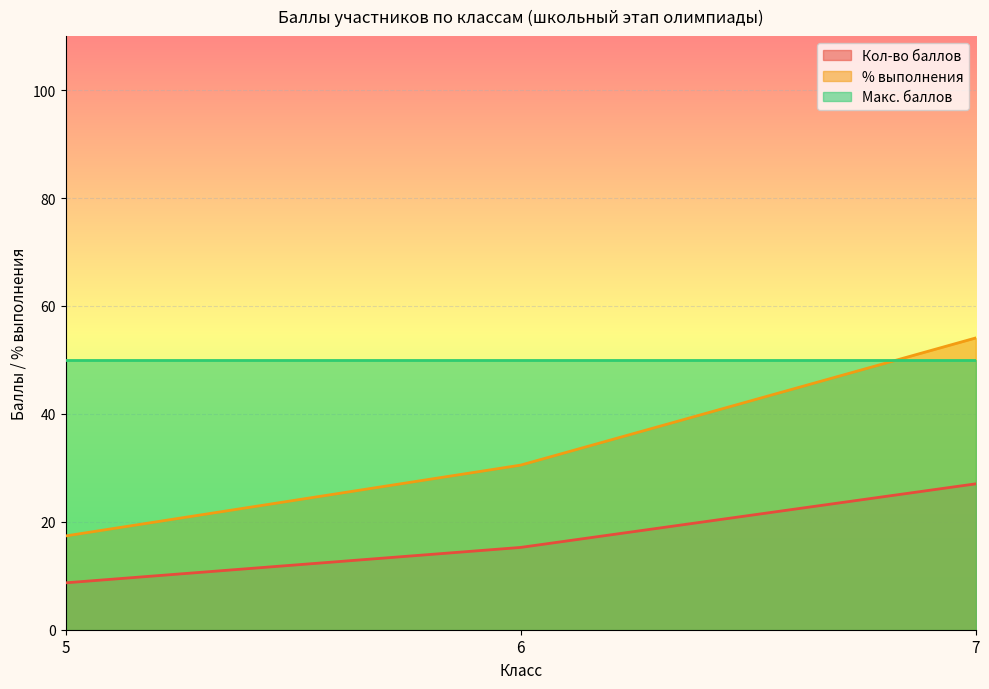

List the labels in order of % выполнения value, largest first.

7, 6, 5